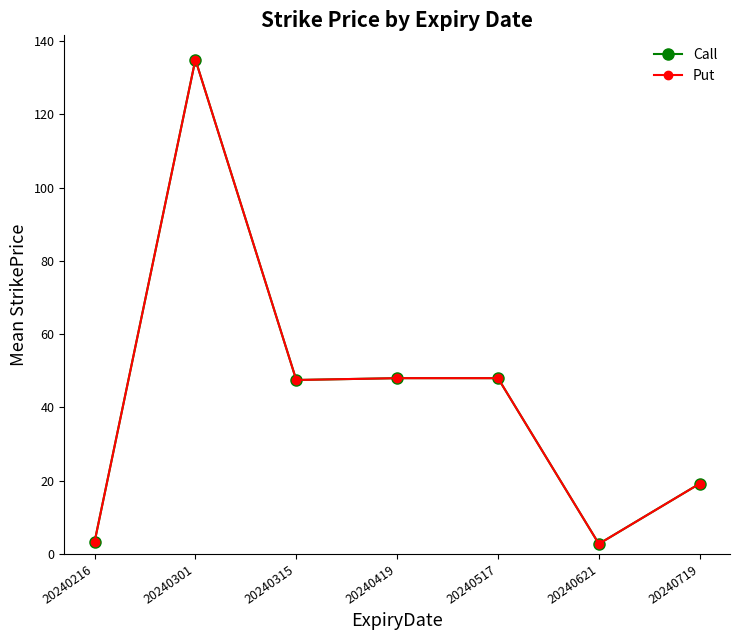

True or false: Put and Call cross at least once.

False